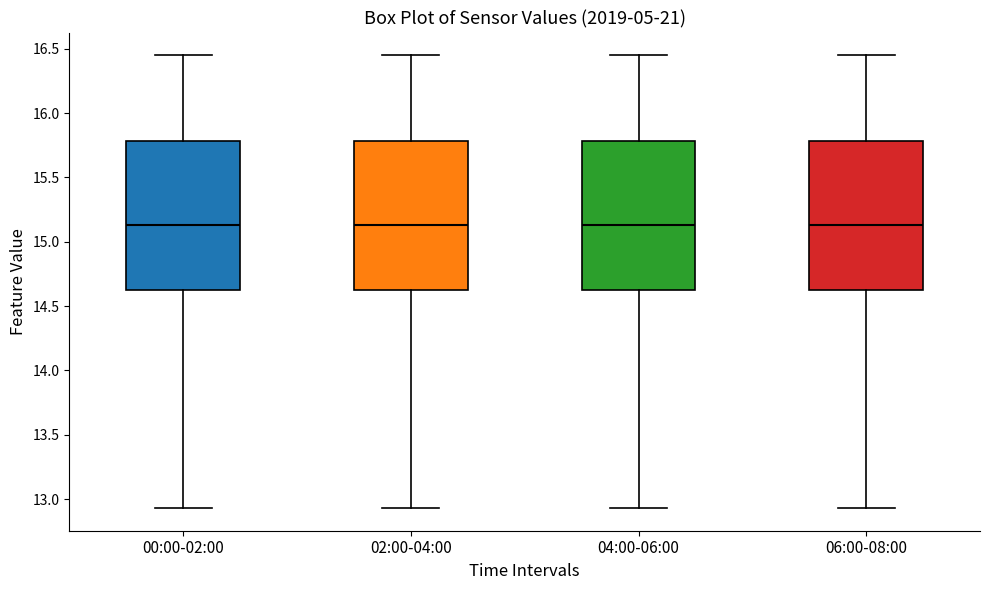

Reading left to right, transcribe this box plot: for each box, give where its median line is, the range the box spans, and where its two whiskers end, as read against the y-axis. The values are not printed on the chart, so give them approximately, as read against the axis.

00:00-02:00: median 15.15, box 14.60 to 15.80, whiskers 12.95 to 16.45
02:00-04:00: median 15.15, box 14.60 to 15.80, whiskers 12.95 to 16.45
04:00-06:00: median 15.15, box 14.60 to 15.80, whiskers 12.95 to 16.45
06:00-08:00: median 15.15, box 14.60 to 15.80, whiskers 12.95 to 16.45